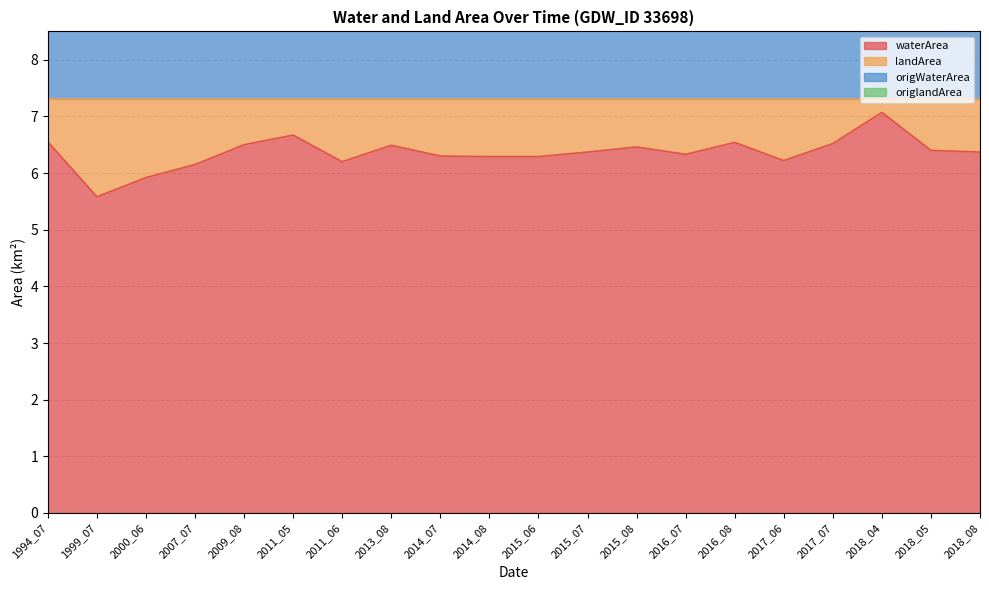

True or false: landArea and waterArea intersect in this chart.

False